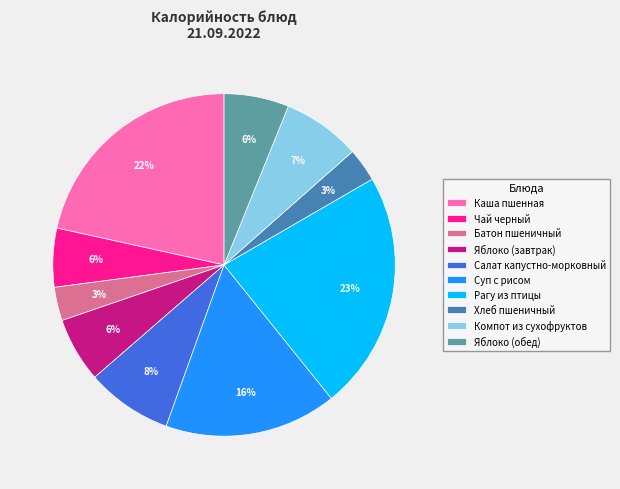

How many slices are in this pie chart?

10